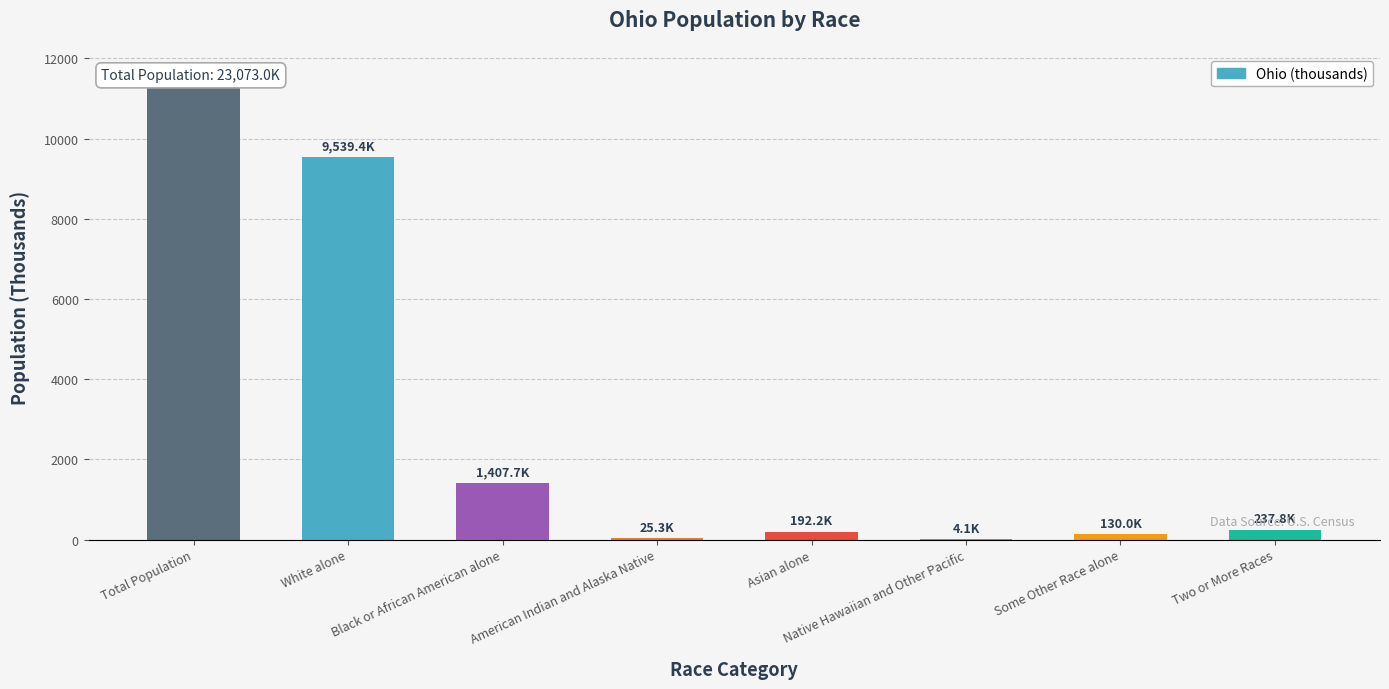

What position from the right is Two or More Races?

1